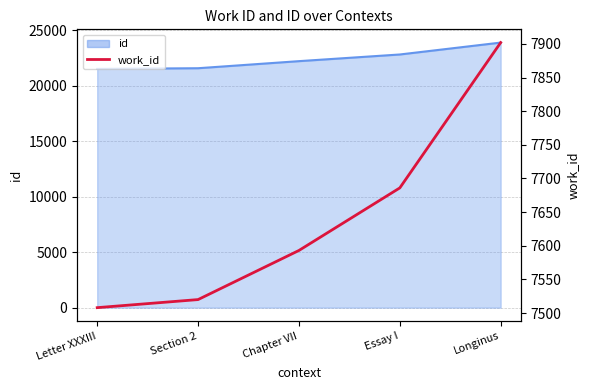

What is the minimum value shown in the chart?

7508